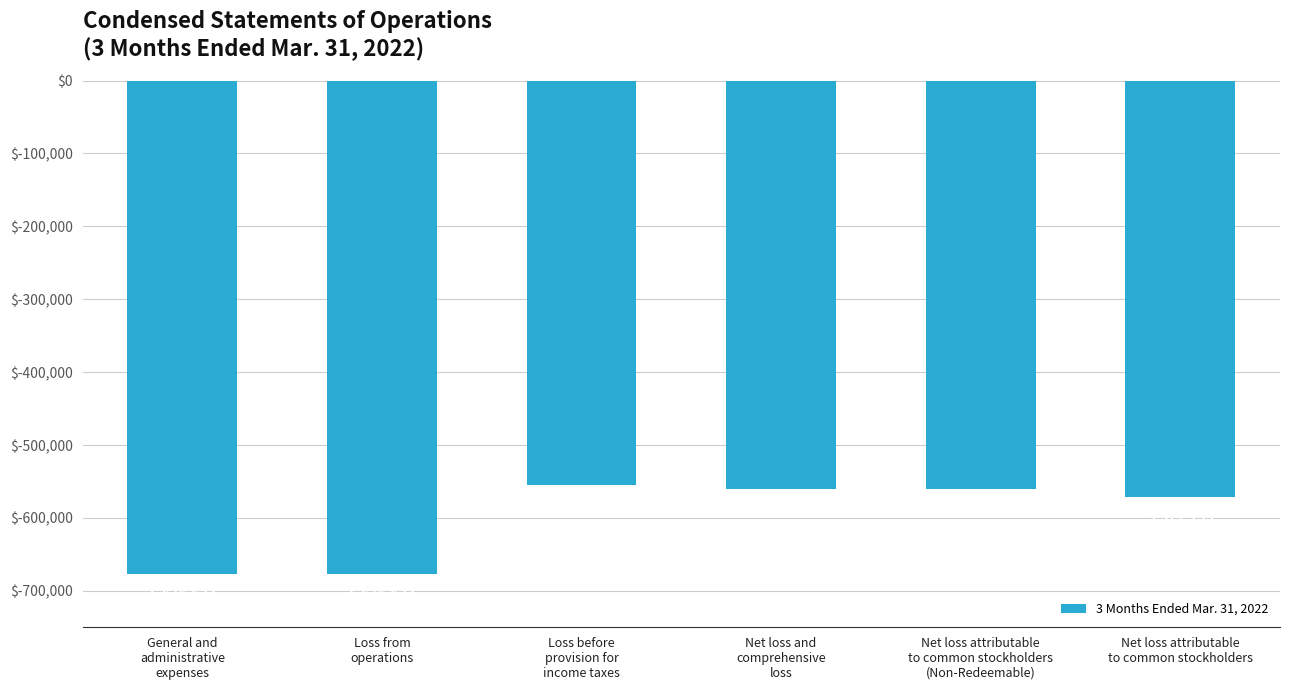

What is the maximum value shown in the chart?

-555219